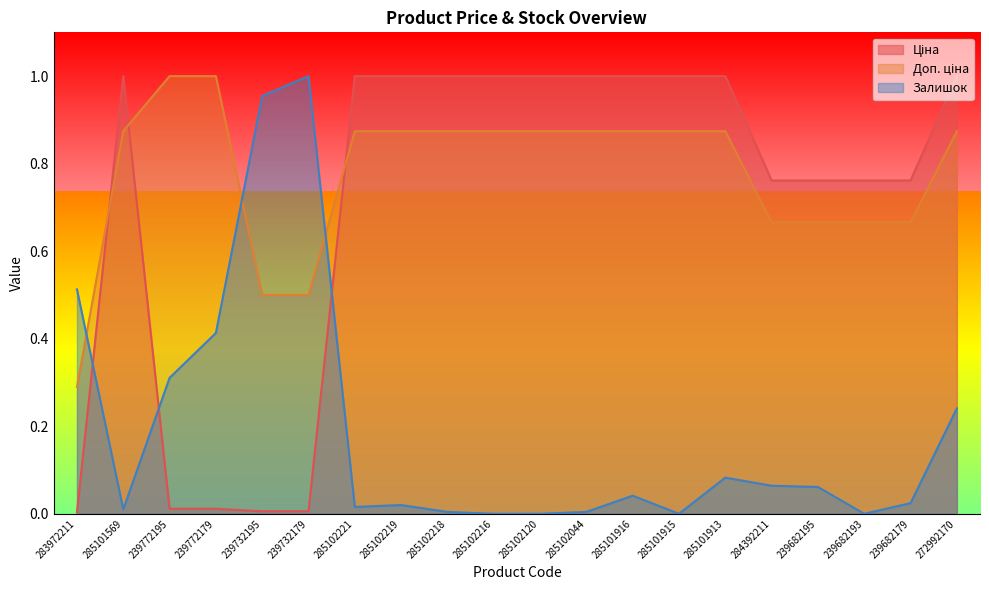

At which category does the chart reach its peak across all series?

285101569